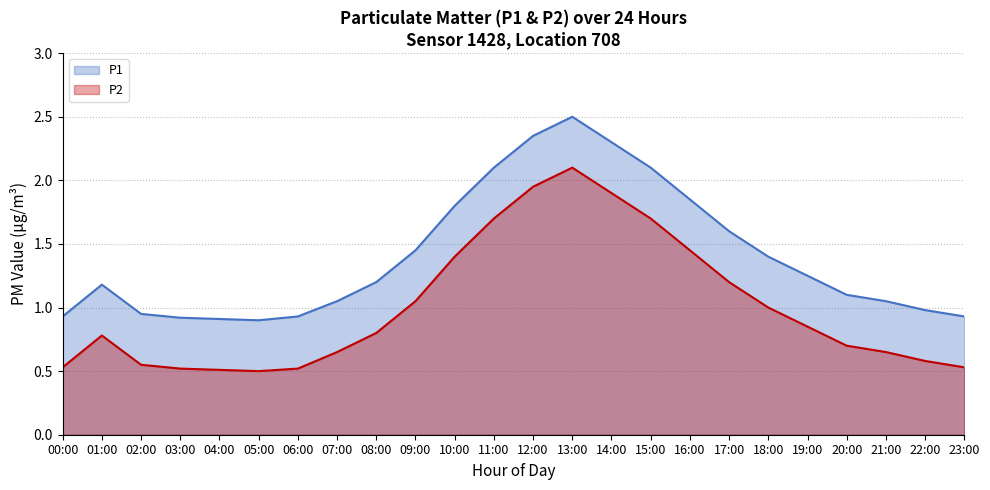

Which series changed the most between 03:00 and 20:00?

P1